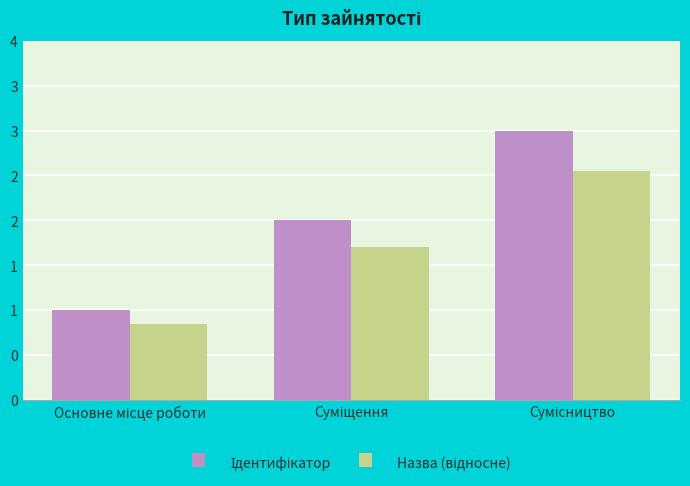

What are all the series names shown in the legend?

Ідентифікатор, Назва (відносне)